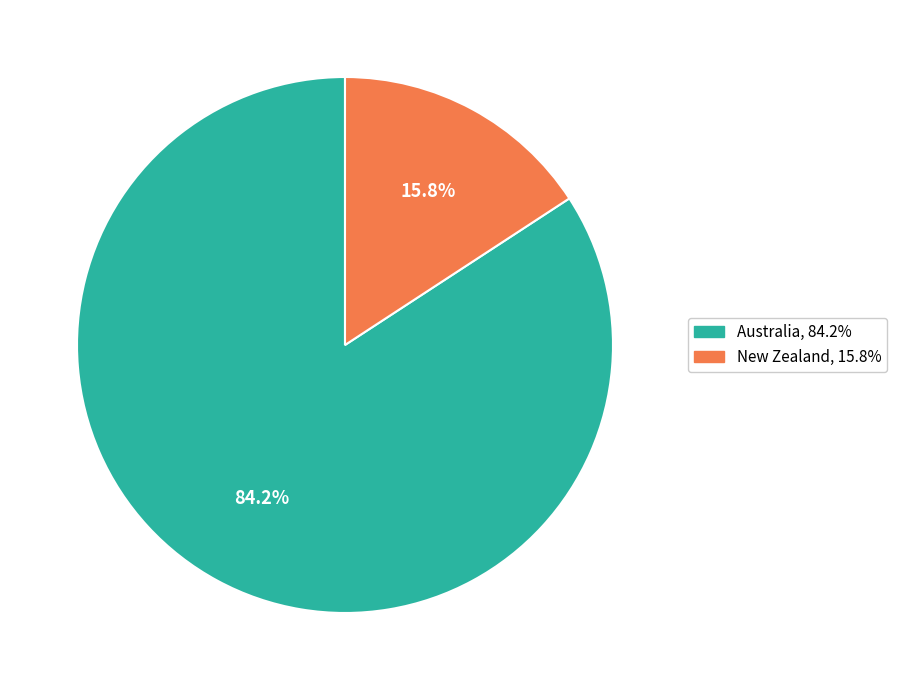

How many segments does this pie chart have?

2